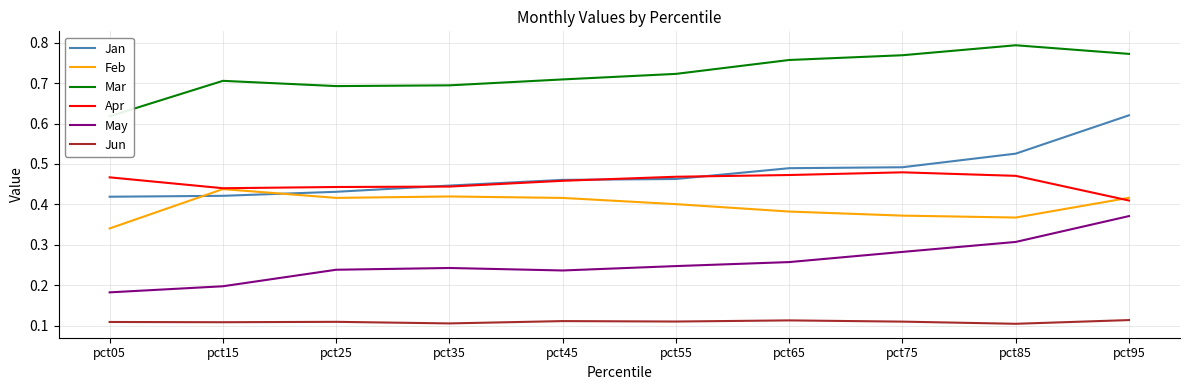

What is the sum of the Mar values at pct05 and pct45?

1.3